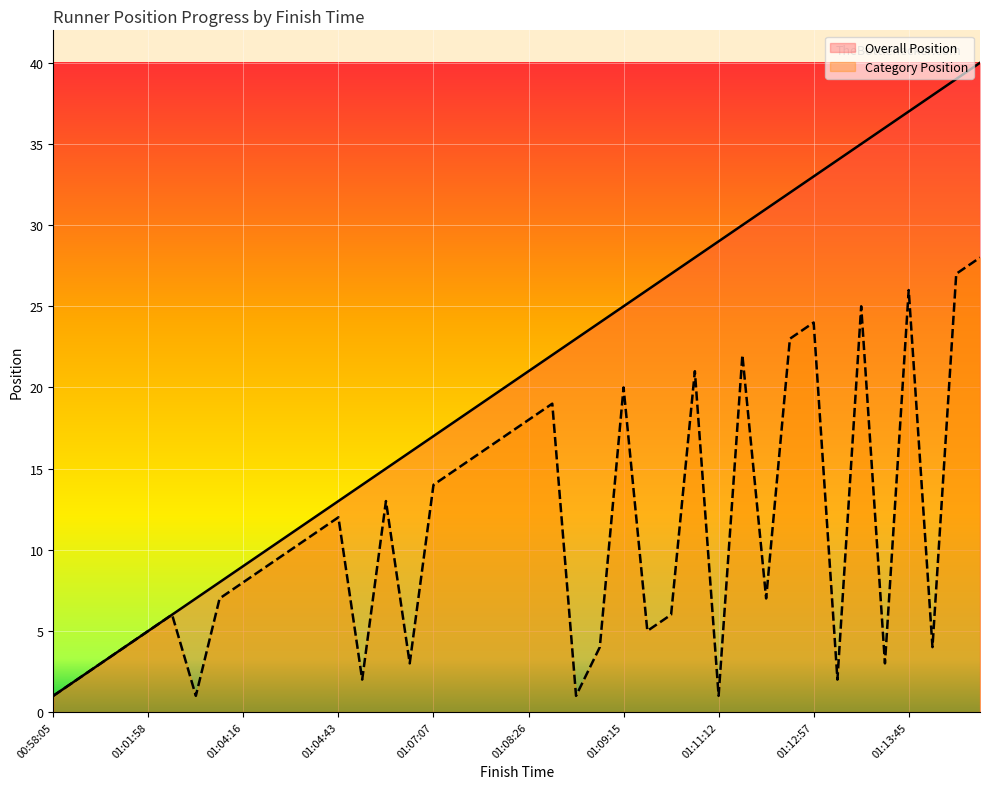

Rank the series by their average value, from lowest to highest.

Category Position, Overall Position